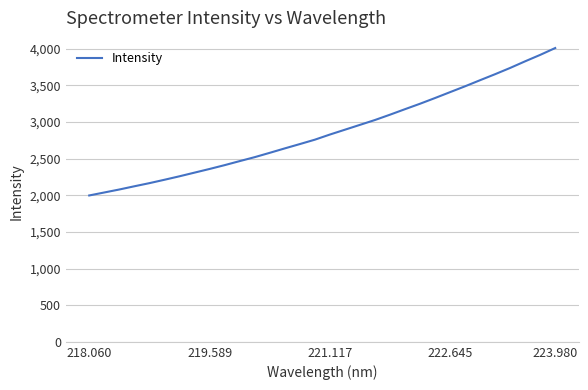

What is the difference between the maximum and minimum values?

2011.6